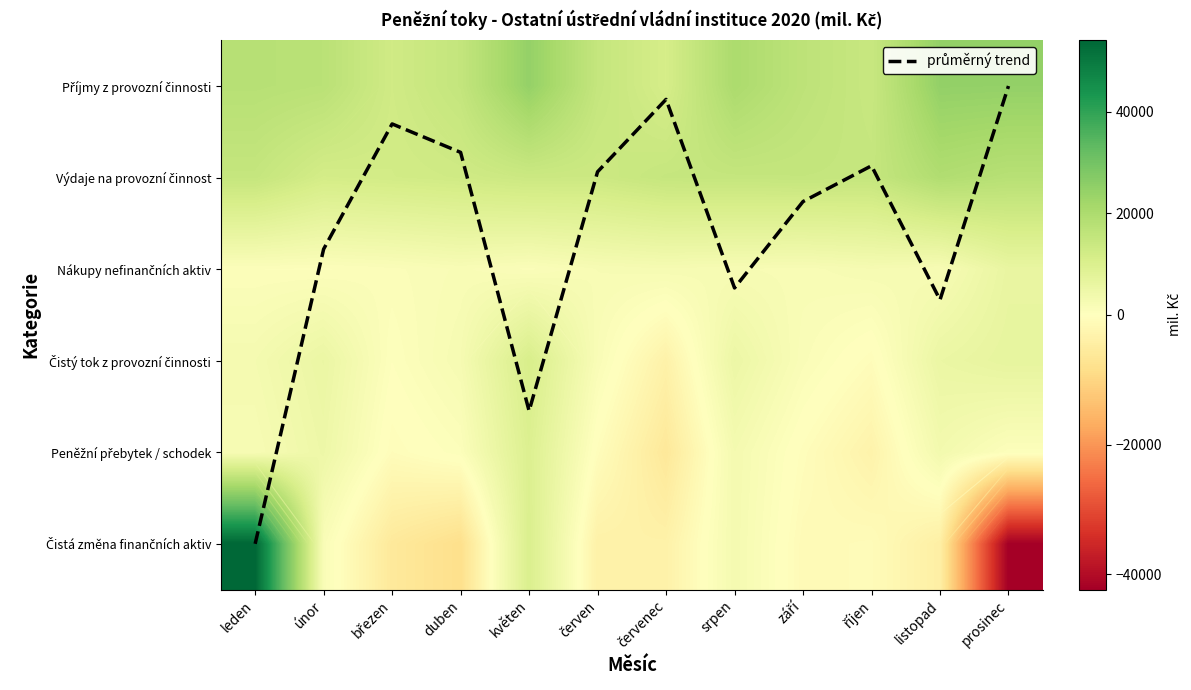

List the series in order of their peak value, lowest first.

průměrný trend, Nákupy nefinančních aktiv, Peněžní přebytek / schodek, Čistý tok z provozní činnosti, Výdaje na provozní činnost, Příjmy z provozní činnosti, Čistá změna finančních aktiv